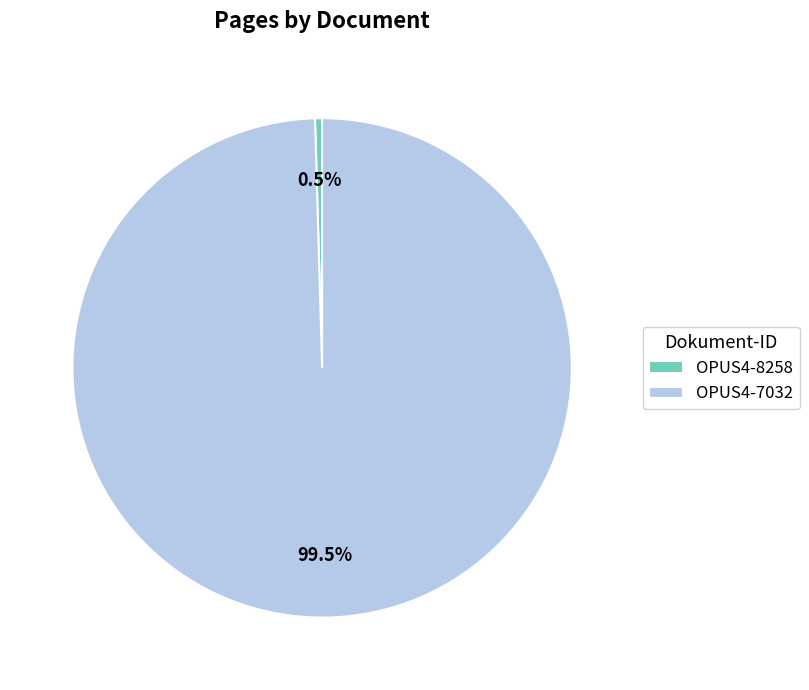

What percentage is NOT represented by OPUS4-7032?

0.5%